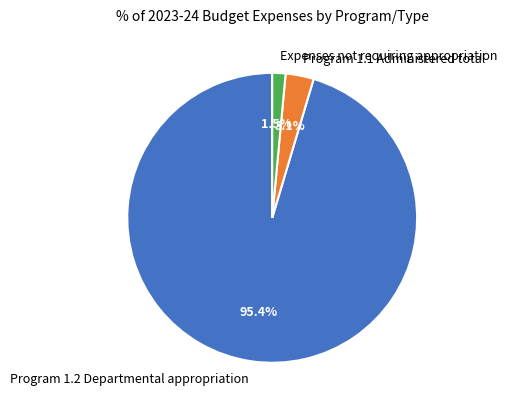

What is the majority slice?

Program 1.2 Departmental appropriation